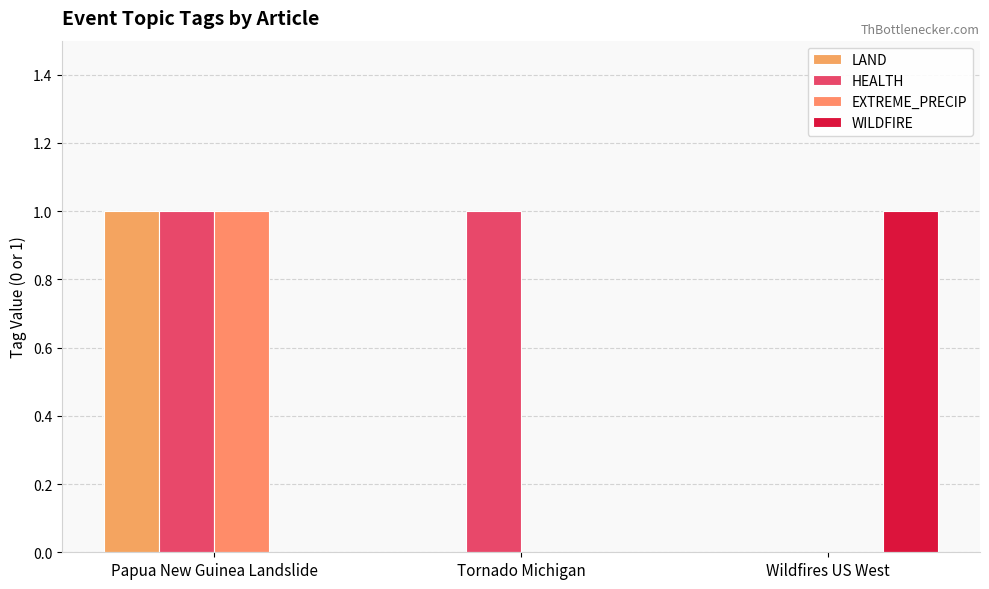

Reading left to right, list all the values displayed in this chart.

LAND: Papua New Guinea Landslide=1	Tornado Michigan=0	Wildfires US West=0
HEALTH: Papua New Guinea Landslide=1	Tornado Michigan=1	Wildfires US West=0
EXTREME_PRECIP: Papua New Guinea Landslide=1	Tornado Michigan=0	Wildfires US West=0
WILDFIRE: Papua New Guinea Landslide=0	Tornado Michigan=0	Wildfires US West=1